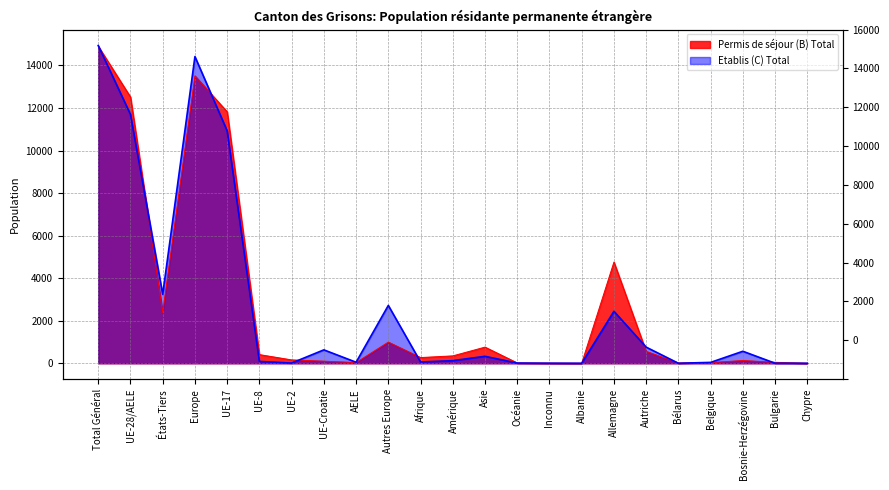

Rank the series by their maximum value, from highest to lowest.

Etablis (C) Total, Permis de séjour (B) Total